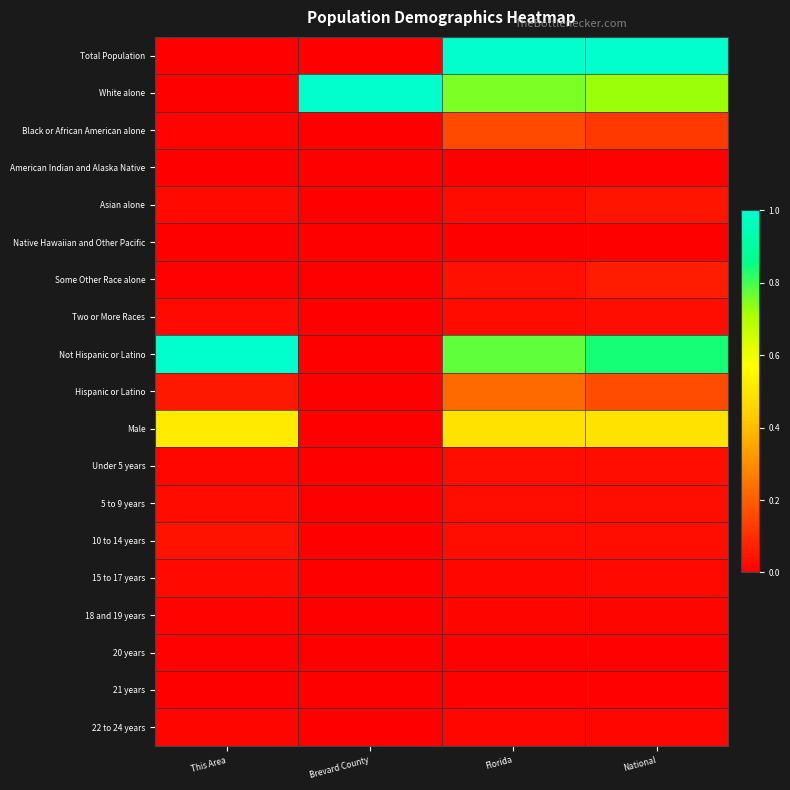

Which series has the largest total across all categories?

Not Hispanic or Latino